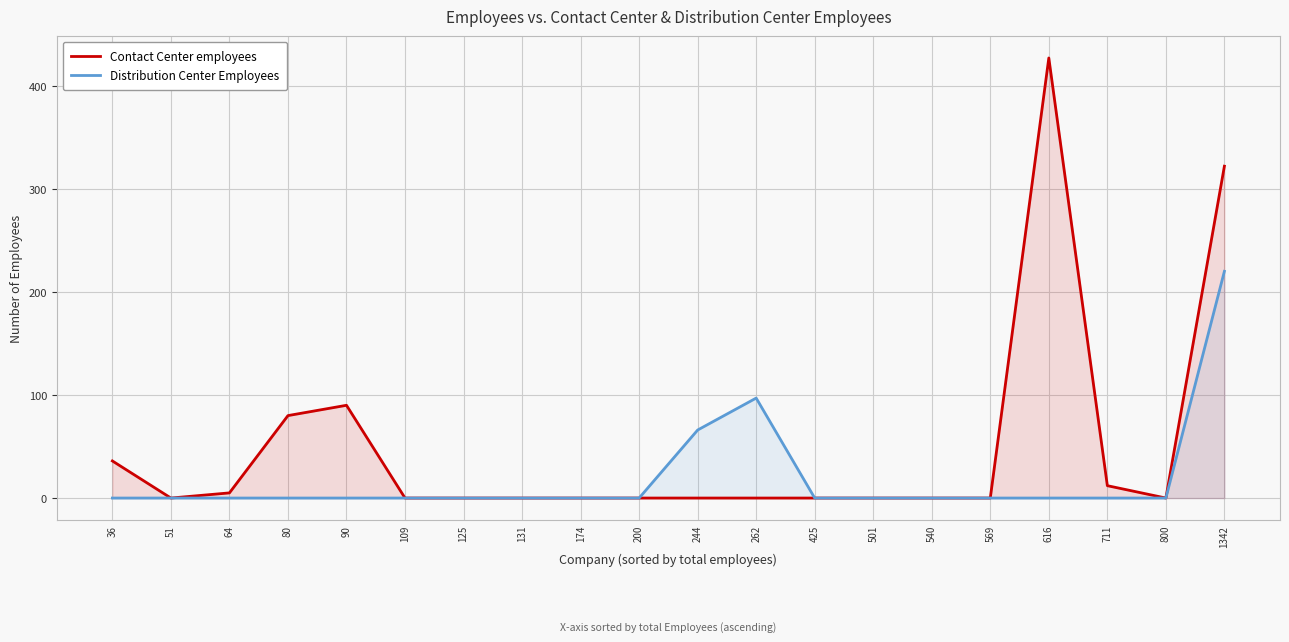

Is the value of Distribution Center Employees at 501 greater than the value of Contact Center employees at 425?

No